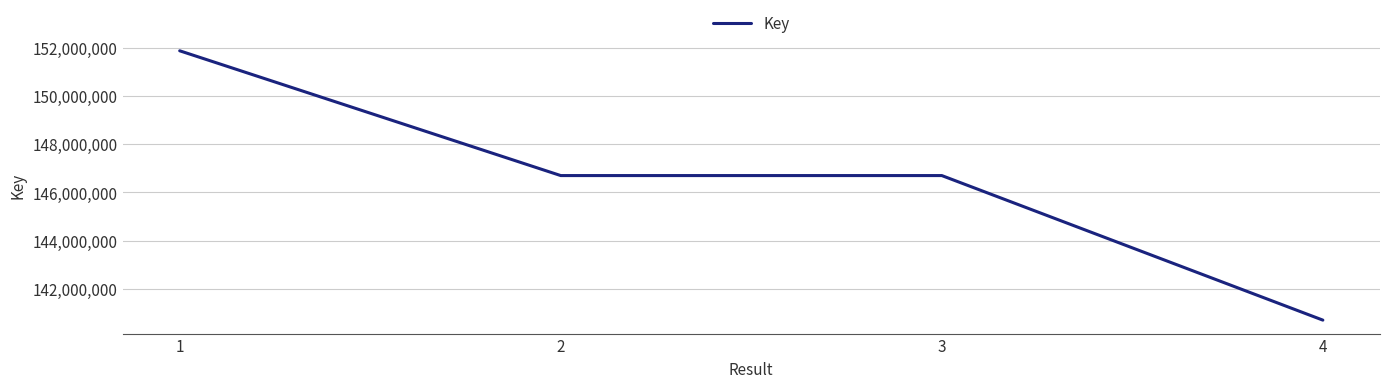

How many values are below 146698728?

2